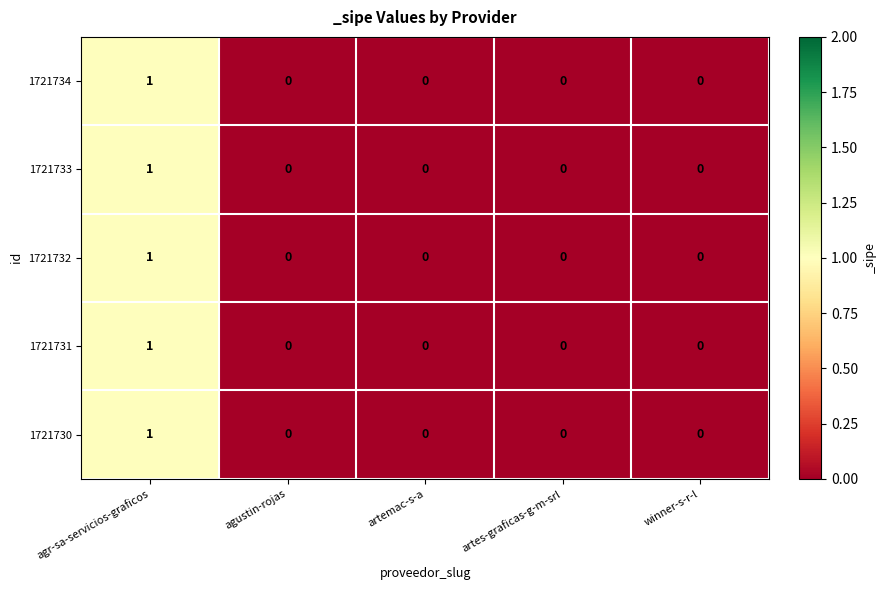

The value of 1721731 at winner-s-r-l is 0. True or false?

True